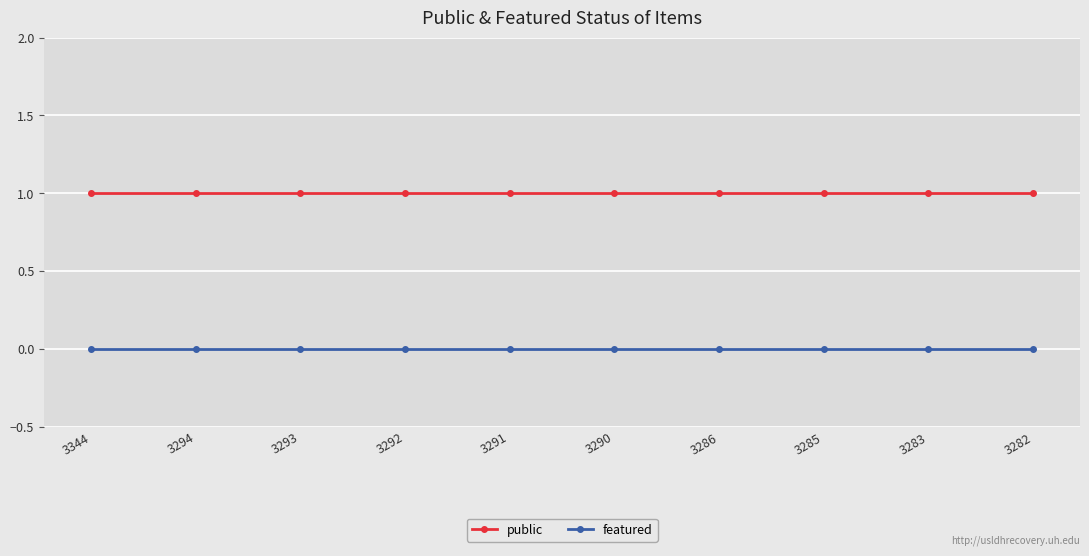

Is the value of public at 3344 greater than the value of featured at 3283?

Yes